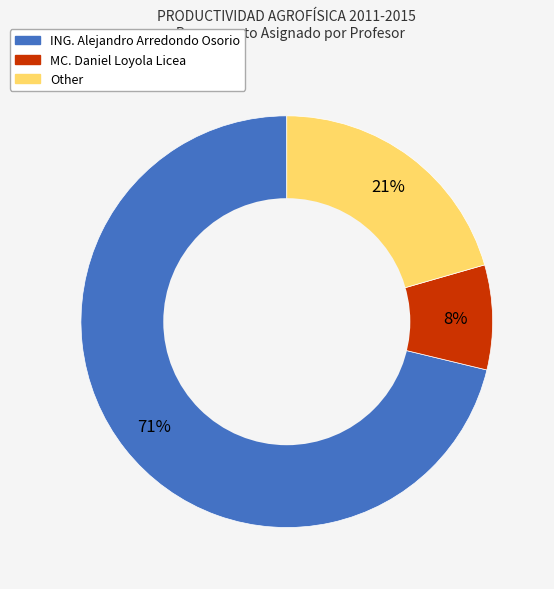

Is the sum of MC. Daniel Loyola Licea and ING. Alejandro Arredondo Osorio greater than half?

Yes